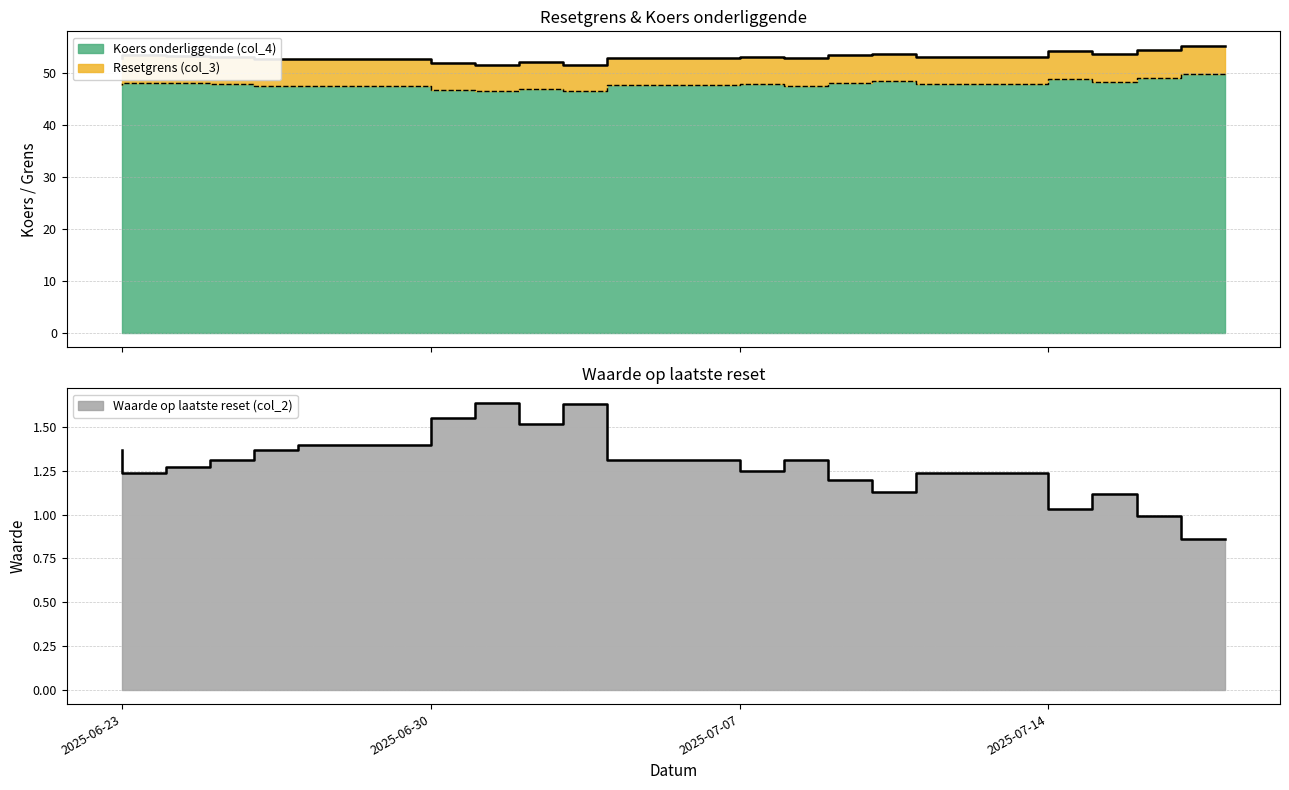

What is the approximate value of Koers onderliggende (col_4) at 2025-07-07?

47.6